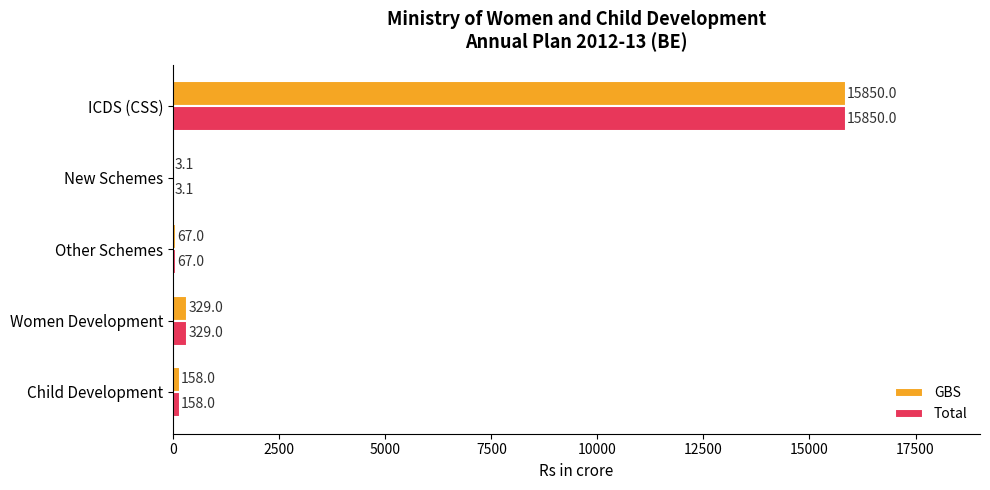

What is the maximum value shown in the chart?

15850.0